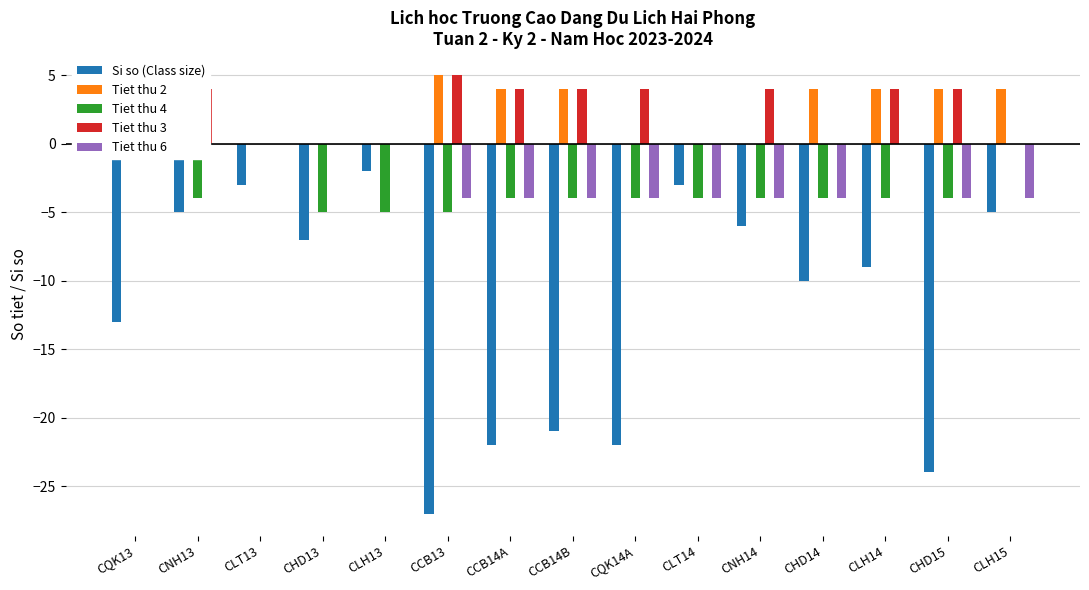

What is the difference between the Tiet thu 3 values at CLT13 and CLH14?

4